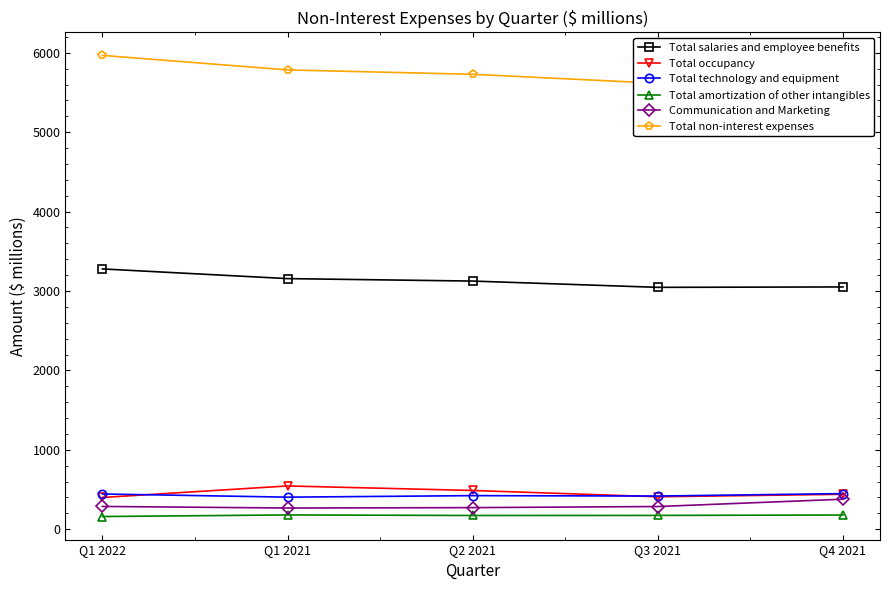

Is it true that Total non-interest expenses equals 5616 at Q3 2021?

True